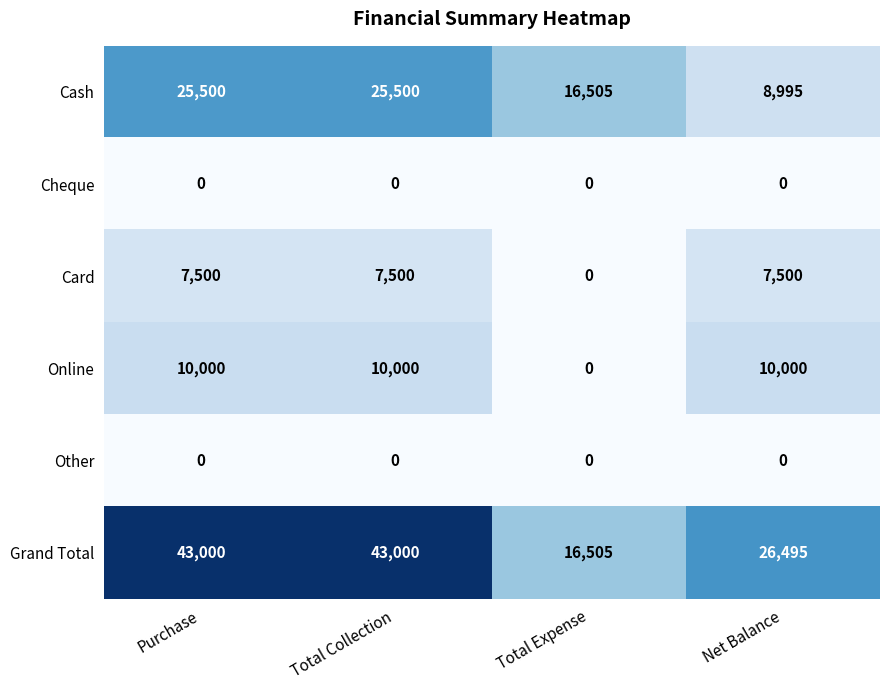

Reading right to left, what are all the values shown in this chart?

Cash: 8995	16505	25500	25500
Cheque: 0	0	0	0
Card: 7500	0	7500	7500
Online: 10000	0	10000	10000
Other: 0	0	0	0
Grand Total: 26495	16505	43000	43000